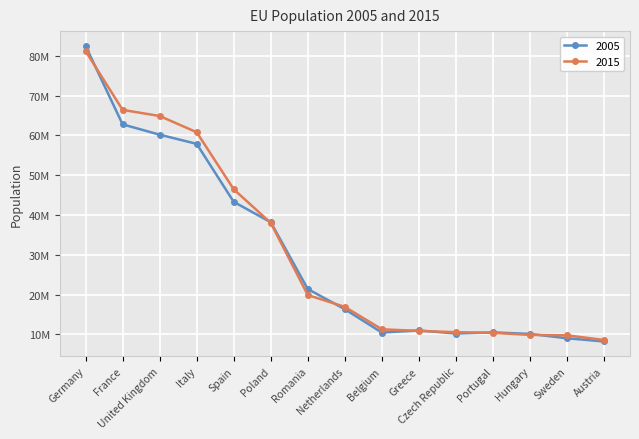

At which category is the sum across all series the highest?

Germany